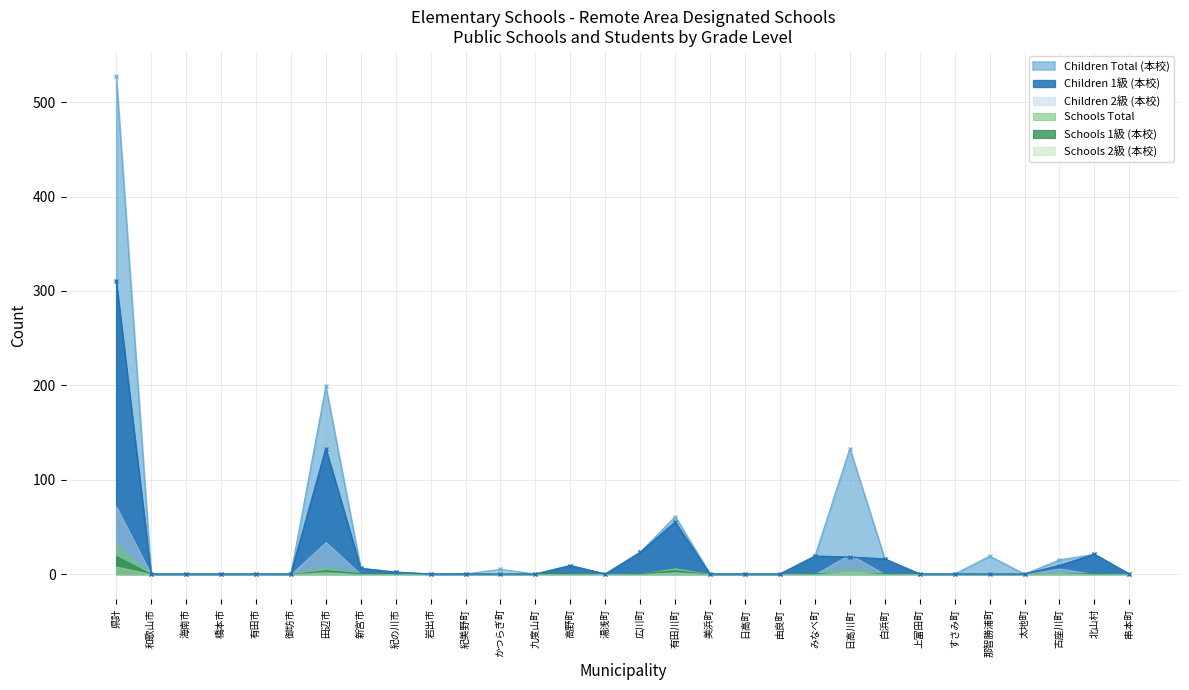

What position from the right is 紀美野町?

20